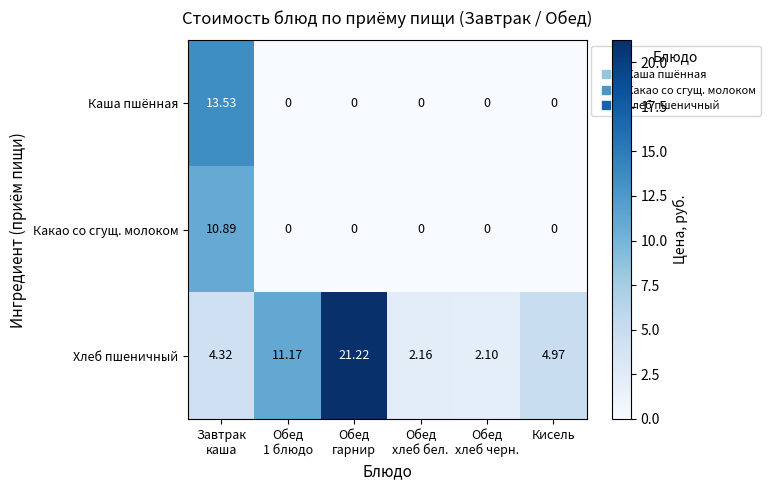

Rank the series by their maximum value, from lowest to highest.

Какао со сгущ. молоком, Каша пшённая, Хлеб пшеничный